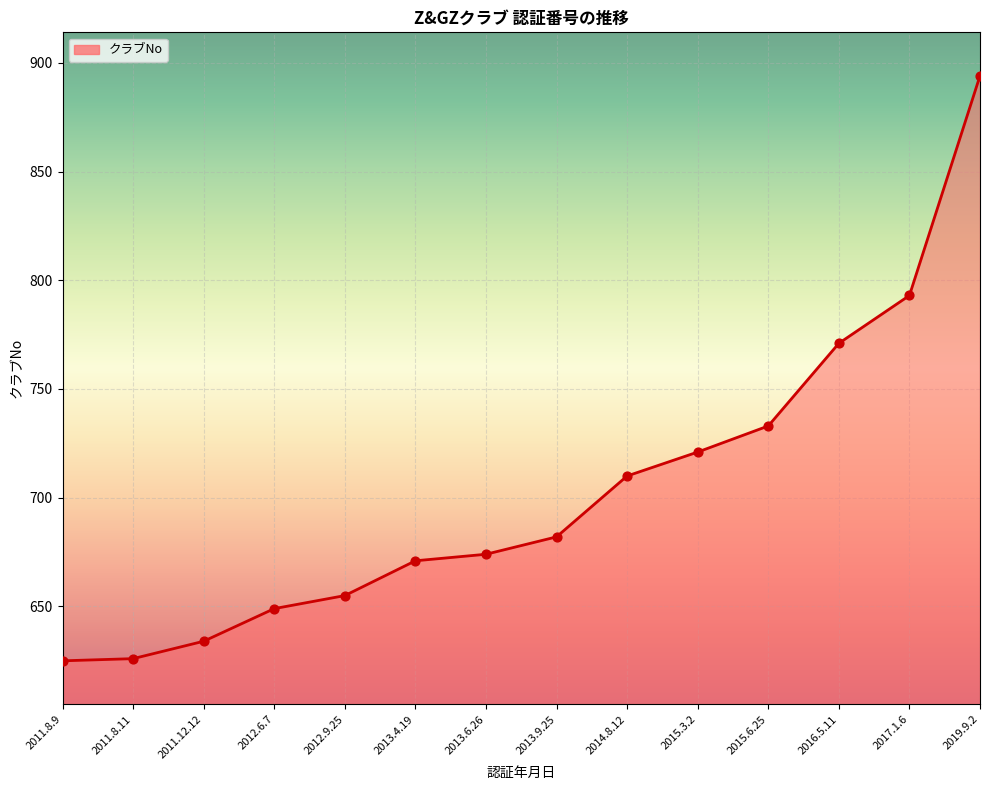

What is the ratio of the value at 2011.12.12 to the value at 2011.8.9?

1.0